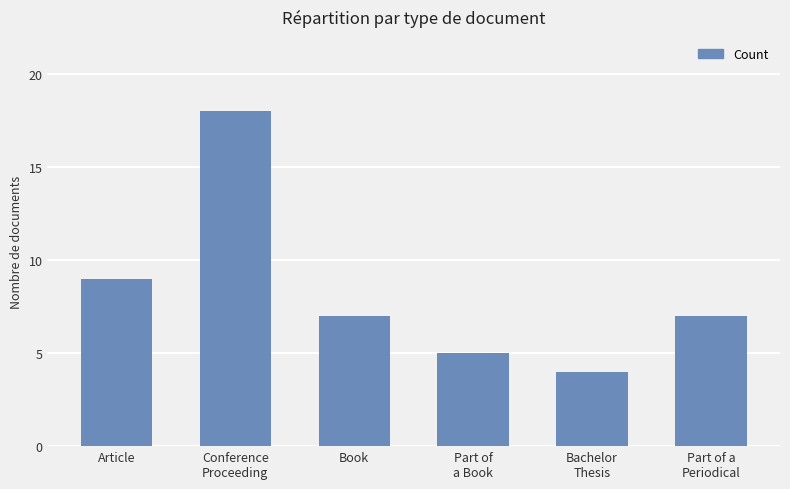

True or false: the data shows 11 at Book.

False